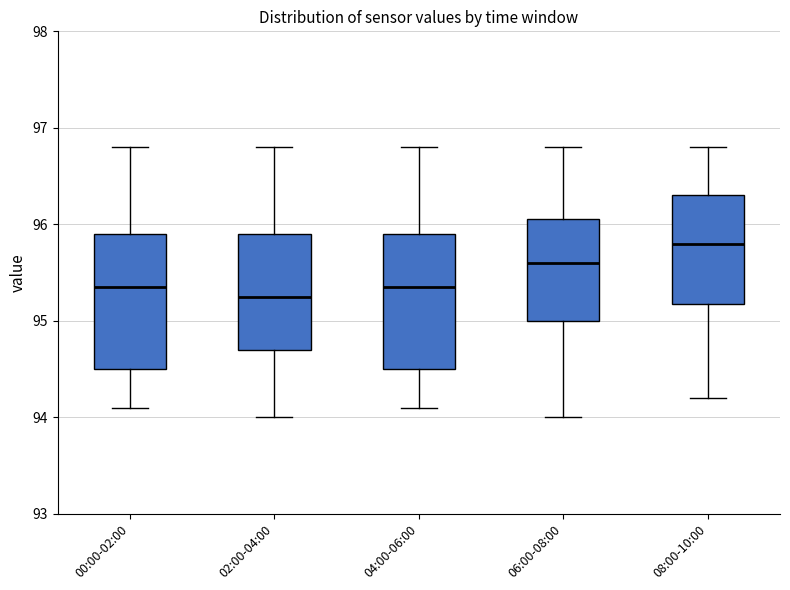

Reading left to right, transcribe this box plot: for each box, give where its median line is, the range the box spans, and where its two whiskers end, as read against the y-axis. The values are not printed on the chart, so give them approximately, as read against the axis.

00:00-02:00: median 95.4, box 94.5 to 95.9, whiskers 94.1 to 96.8
02:00-04:00: median 95.3, box 94.7 to 95.9, whiskers 94.0 to 96.8
04:00-06:00: median 95.4, box 94.5 to 95.9, whiskers 94.1 to 96.8
06:00-08:00: median 95.6, box 95.0 to 96.1, whiskers 94.0 to 96.8
08:00-10:00: median 95.8, box 95.2 to 96.3, whiskers 94.2 to 96.8